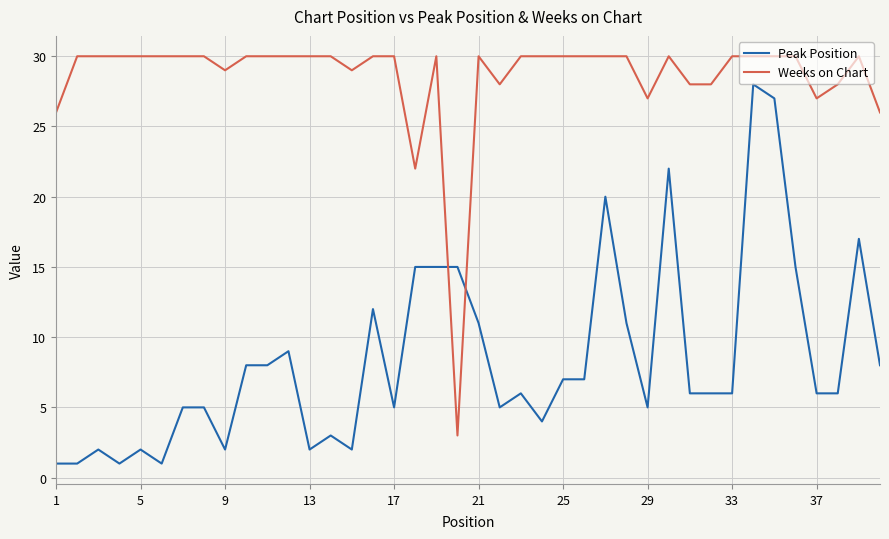

Rank the series by their maximum value, from lowest to highest.

Peak Position, Weeks on Chart